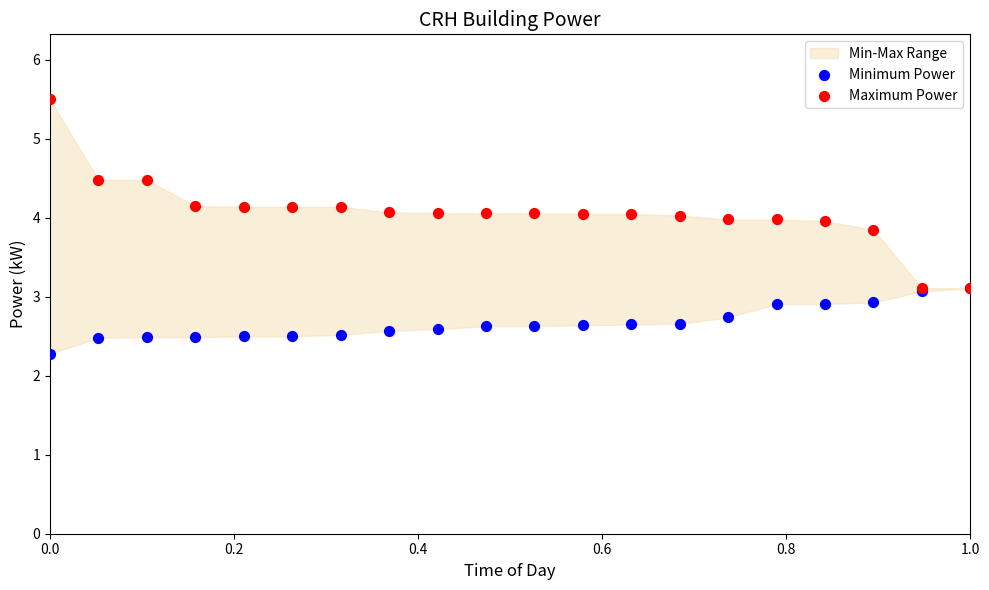

In the Minimum Power series, what Y value is closest to 2?

2.3